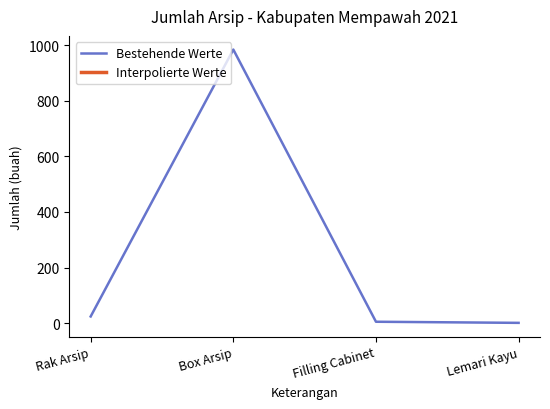

Reading left to right, what are all the values shown in this chart?

24	984	5	1